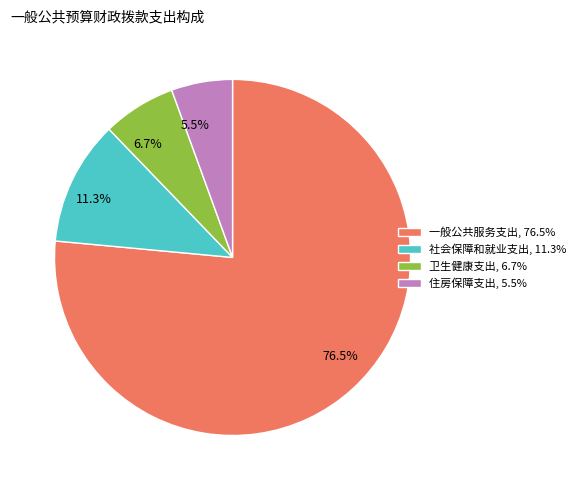

Rank the categories by value from lowest to highest.

住房保障支出, 卫生健康支出, 社会保障和就业支出, 一般公共服务支出